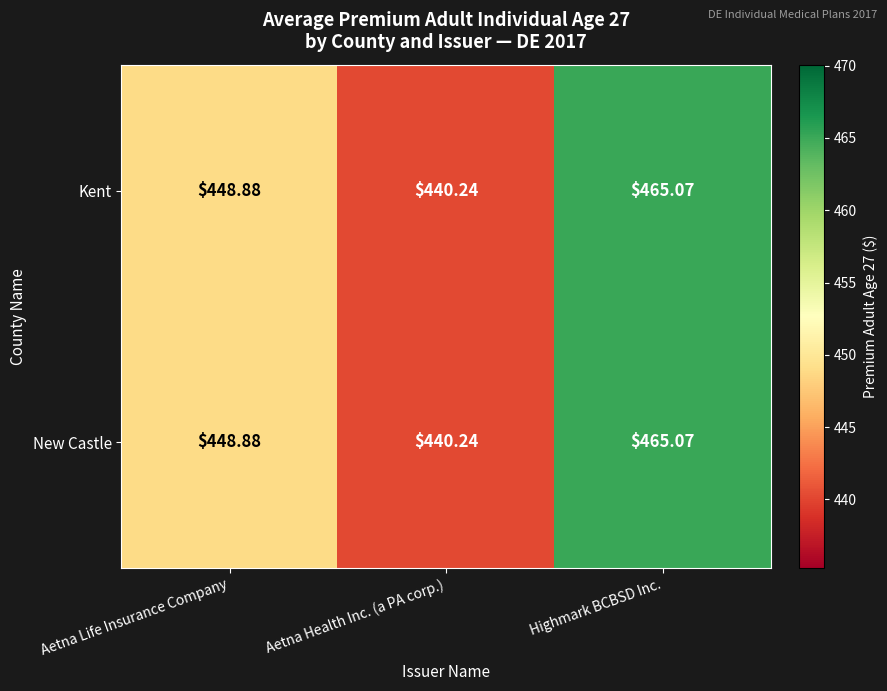

Rank the categories by Kent value from highest to lowest.

Highmark BCBSD Inc., Aetna Life Insurance Company, Aetna Health Inc. (a PA corp.)